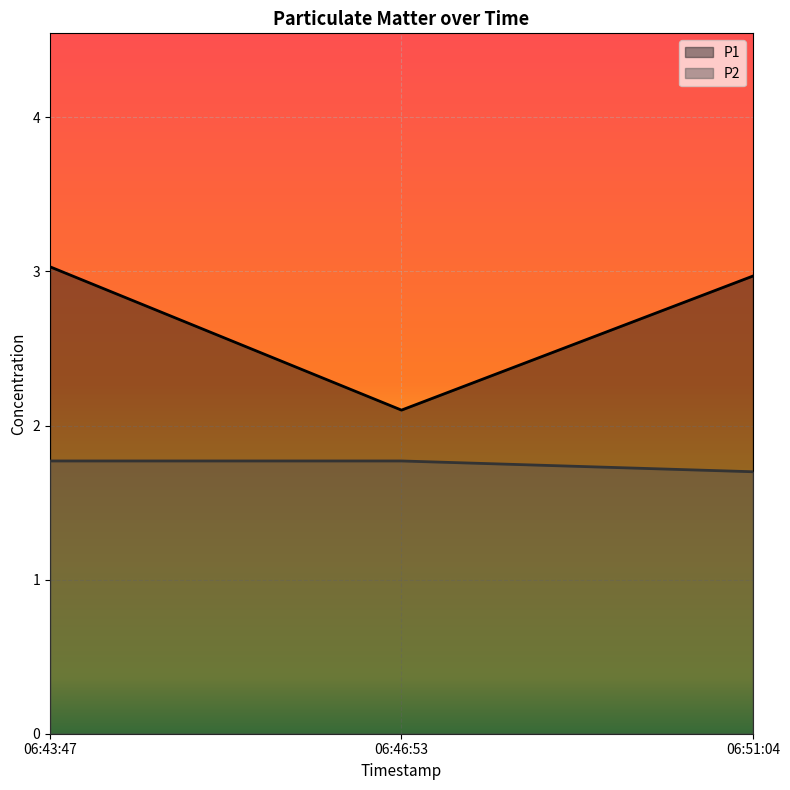

Is the value of P1 at 06:51:04 greater than the value of P2 at 06:51:04?

Yes